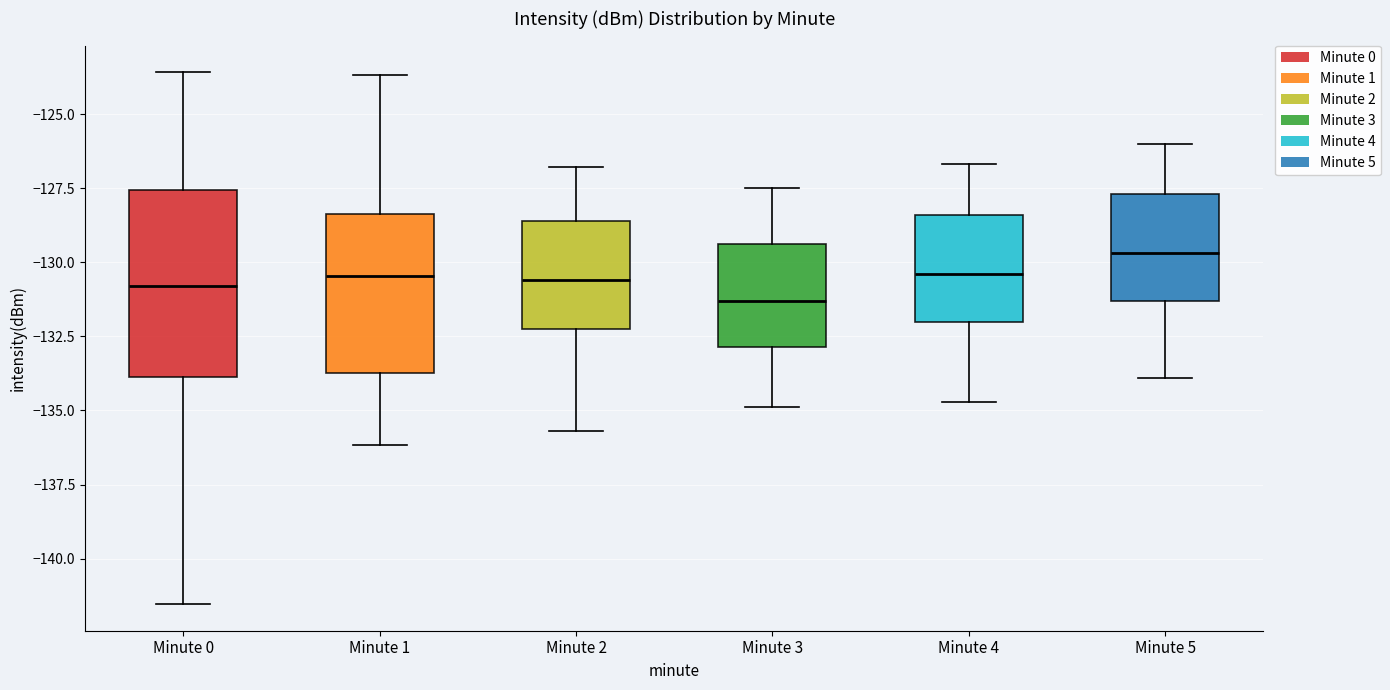

Reading left to right, read every box against the y-axis: the position of its median line, the range the box covers, and the ends of its whiskers. The values are not printed on the chart, so give them approximately, as read against the axis.

Minute 0: median -131.0, box -134.0 to -127.5, whiskers -141.5 to -123.5
Minute 1: median -130.5, box -133.5 to -128.5, whiskers -136.0 to -123.5
Minute 2: median -130.5, box -132.0 to -128.5, whiskers -135.5 to -127.0
Minute 3: median -131.5, box -133.0 to -129.5, whiskers -135.0 to -127.5
Minute 4: median -130.5, box -132.0 to -128.5, whiskers -134.5 to -126.5
Minute 5: median -129.5, box -131.5 to -127.5, whiskers -134.0 to -126.0